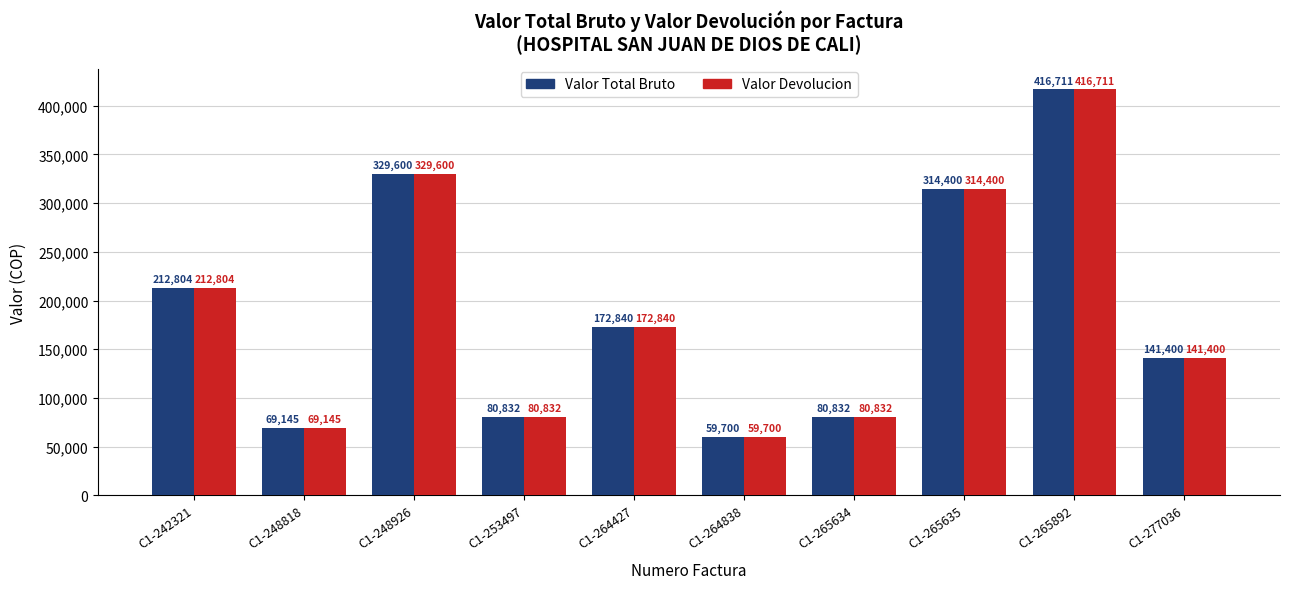

Which category has the highest value in the Valor Devolucion series?

C1-265892